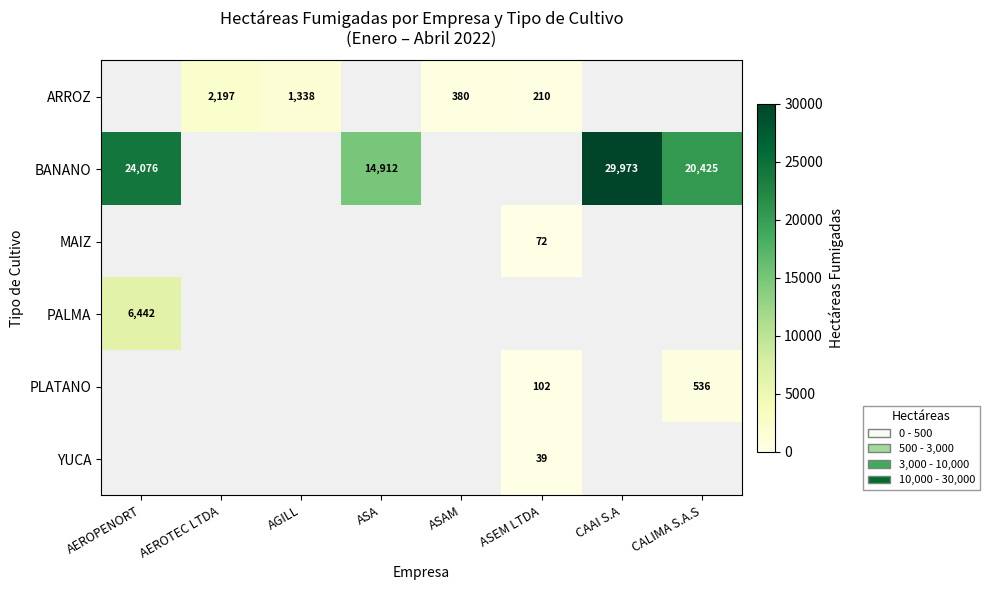

The ARROZ series shows 210 at ASEM LTDA. True or false?

True